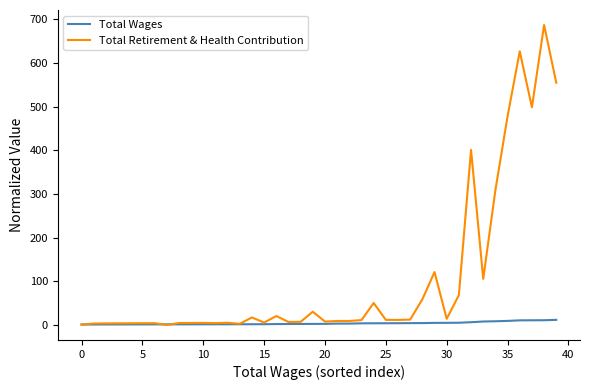

Which series has the largest total across all categories?

Total Retirement & Health Contribution